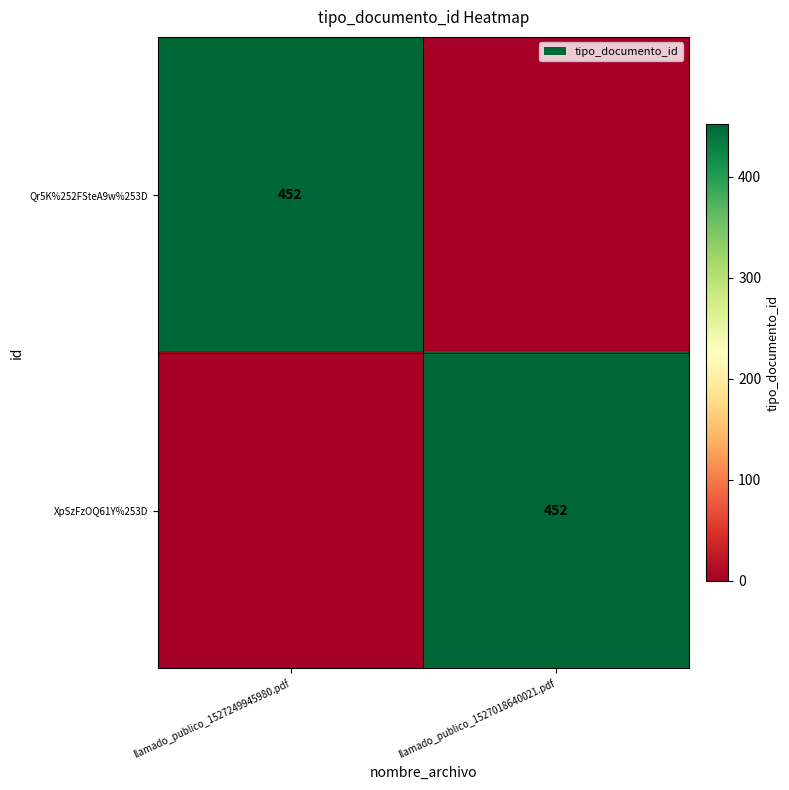

Between llamado_publico_1527249945980.pdf and llamado_publico_1527018640021.pdf, which is larger?

llamado_publico_1527249945980.pdf